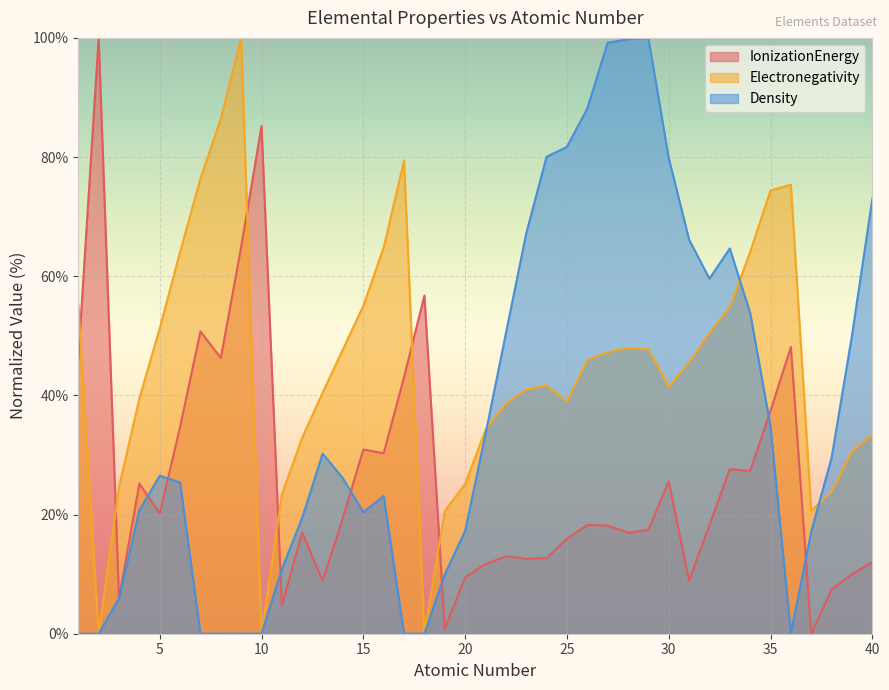

At which label does Density reach its peak?

29